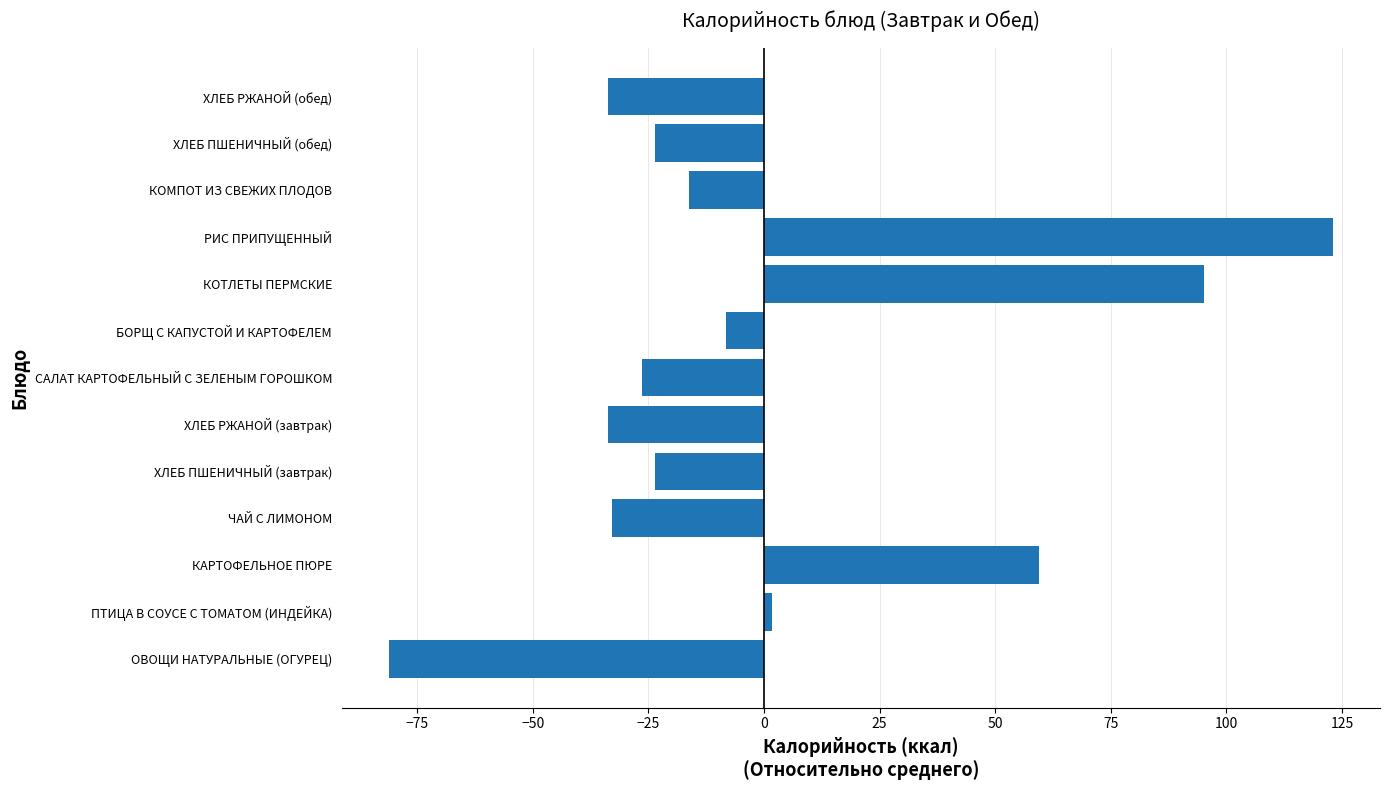

Is it true that the value at ХЛЕБ РЖАНОЙ (обед) is -33.6?

True